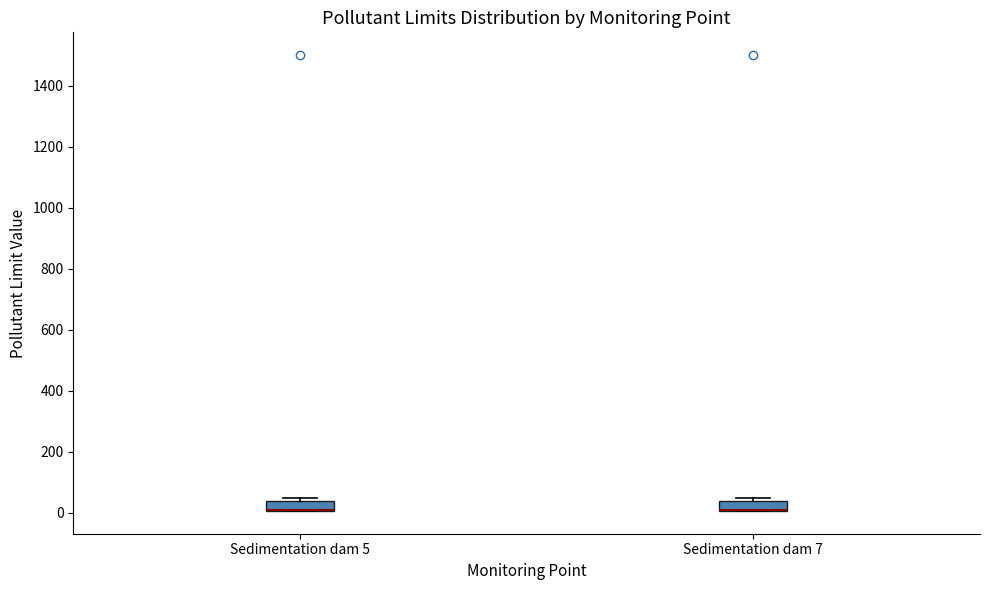

Reading left to right, read every box against the y-axis: the position of its median line, the range the box covers, and the ends of its whiskers. The values are not printed on the chart, so give them approximately, as read against the axis.

Sedimentation dam 5: median 0 (drawn on the box's lower edge), box 0 to 40, whiskers 0 to 60
Sedimentation dam 7: median 0 (drawn on the box's lower edge), box 0 to 40, whiskers 0 to 60